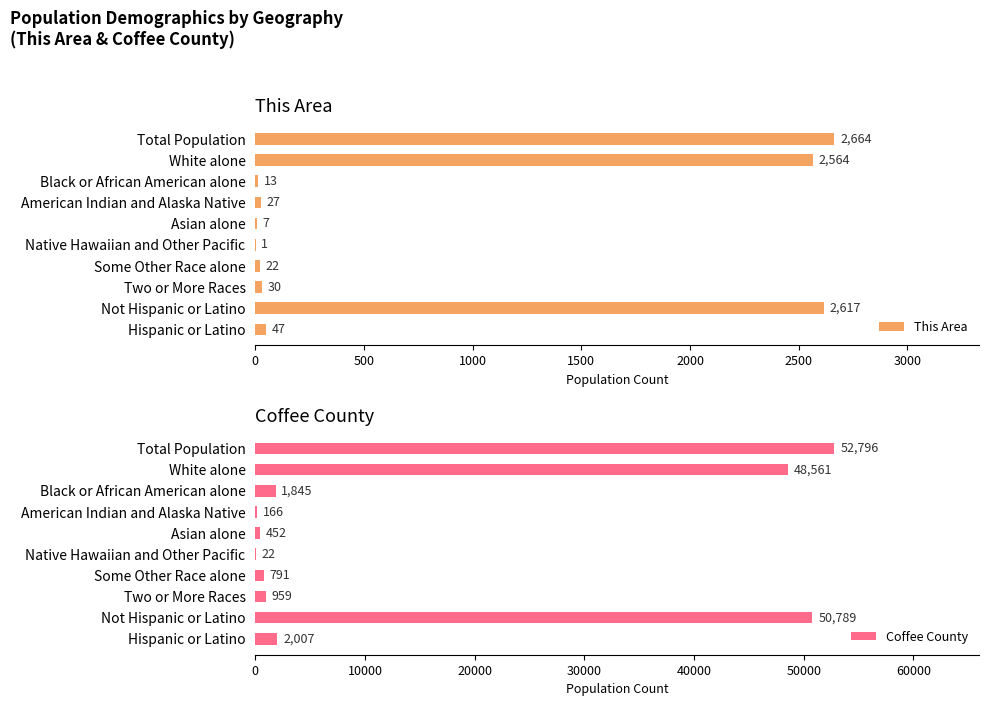

List the series in order of their peak value, lowest first.

This Area, Coffee County